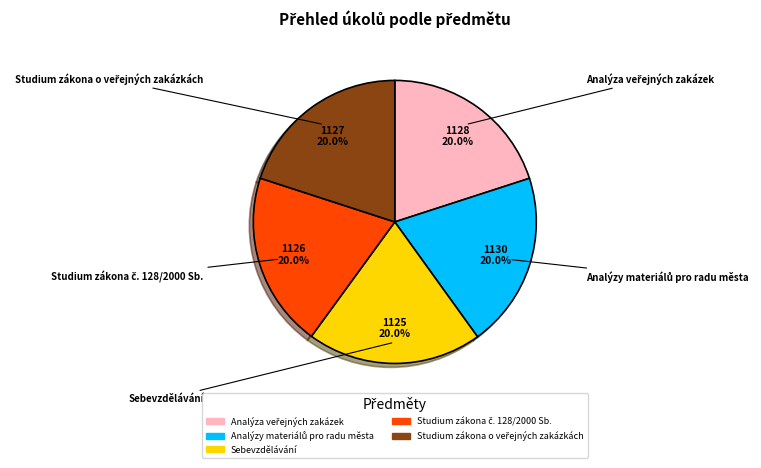

To the nearest percent, what portion does Sebevzdělávání represent?

20%